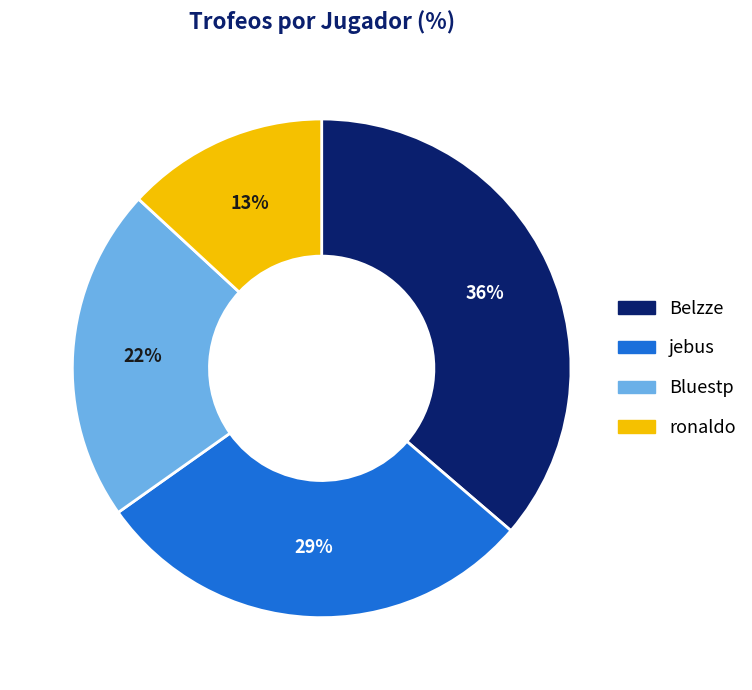

Which has a higher value, jebus or ronaldo?

jebus